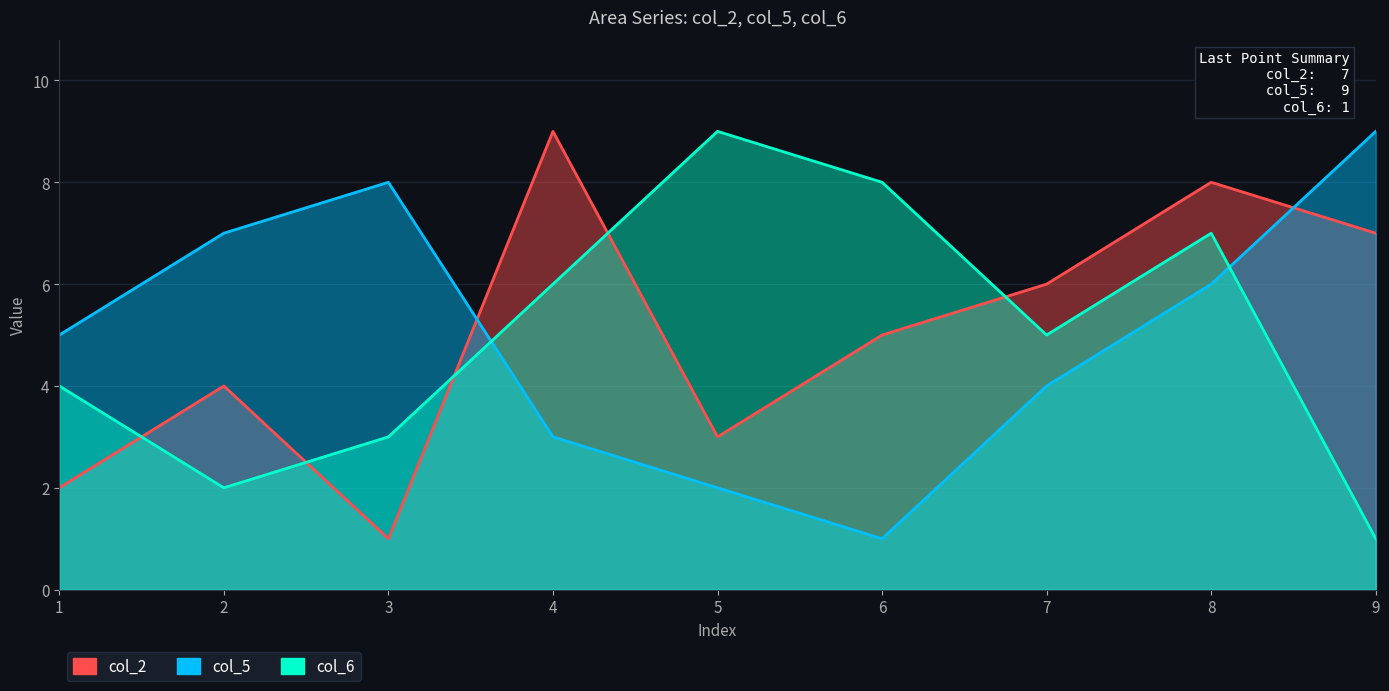

Which has a higher value, 2 or 8?

8